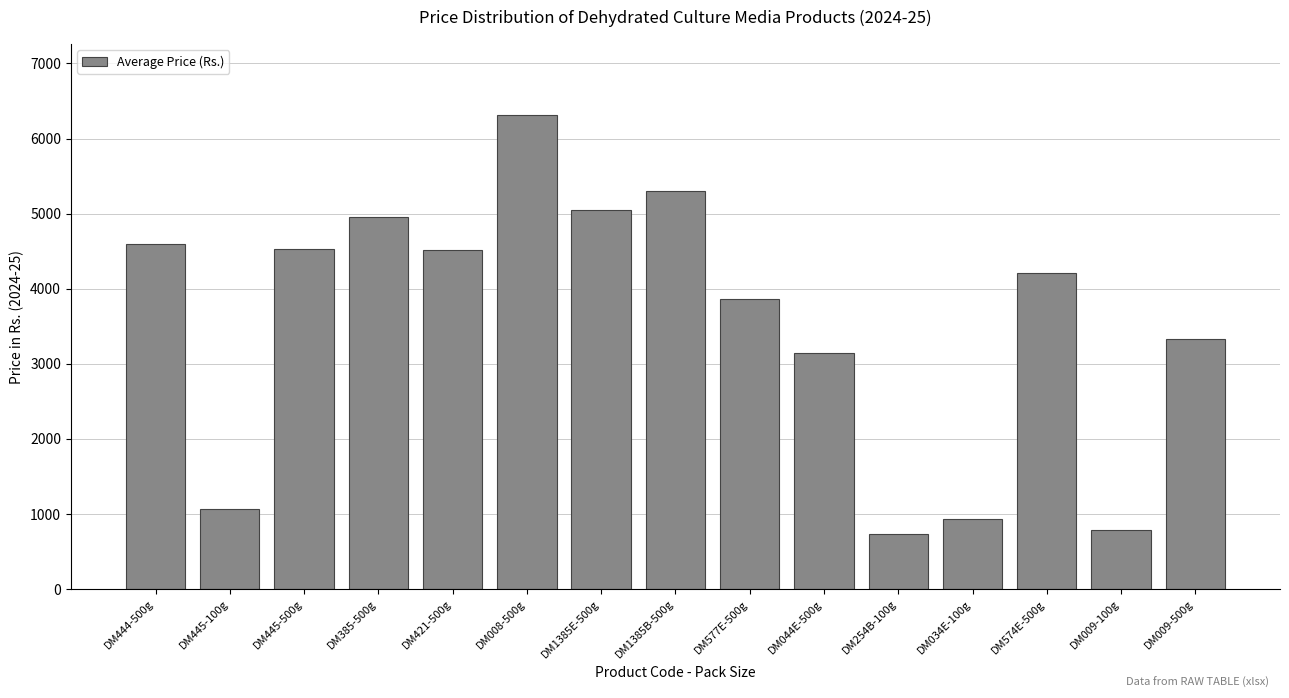

What is the average value?

3556.2